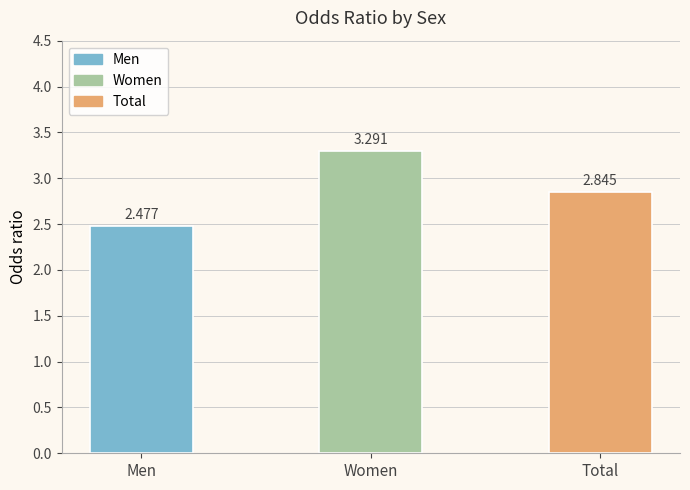

What is the change in value from Men to Women?

+0.8